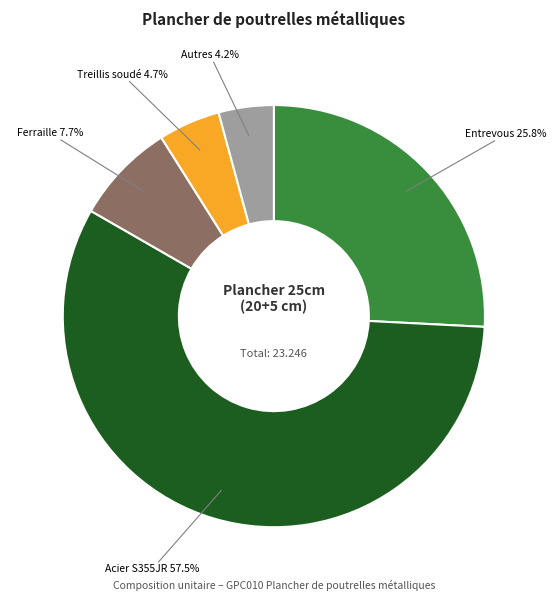

How many segments does this pie chart have?

5